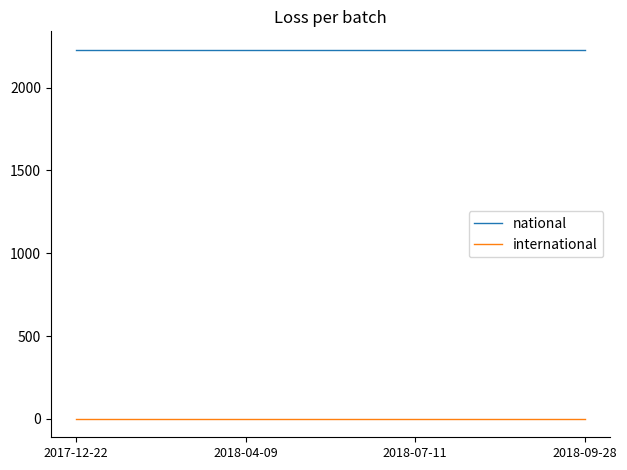

What is the sum of the national values at 2018-04-09 and 2017-12-22?

4458